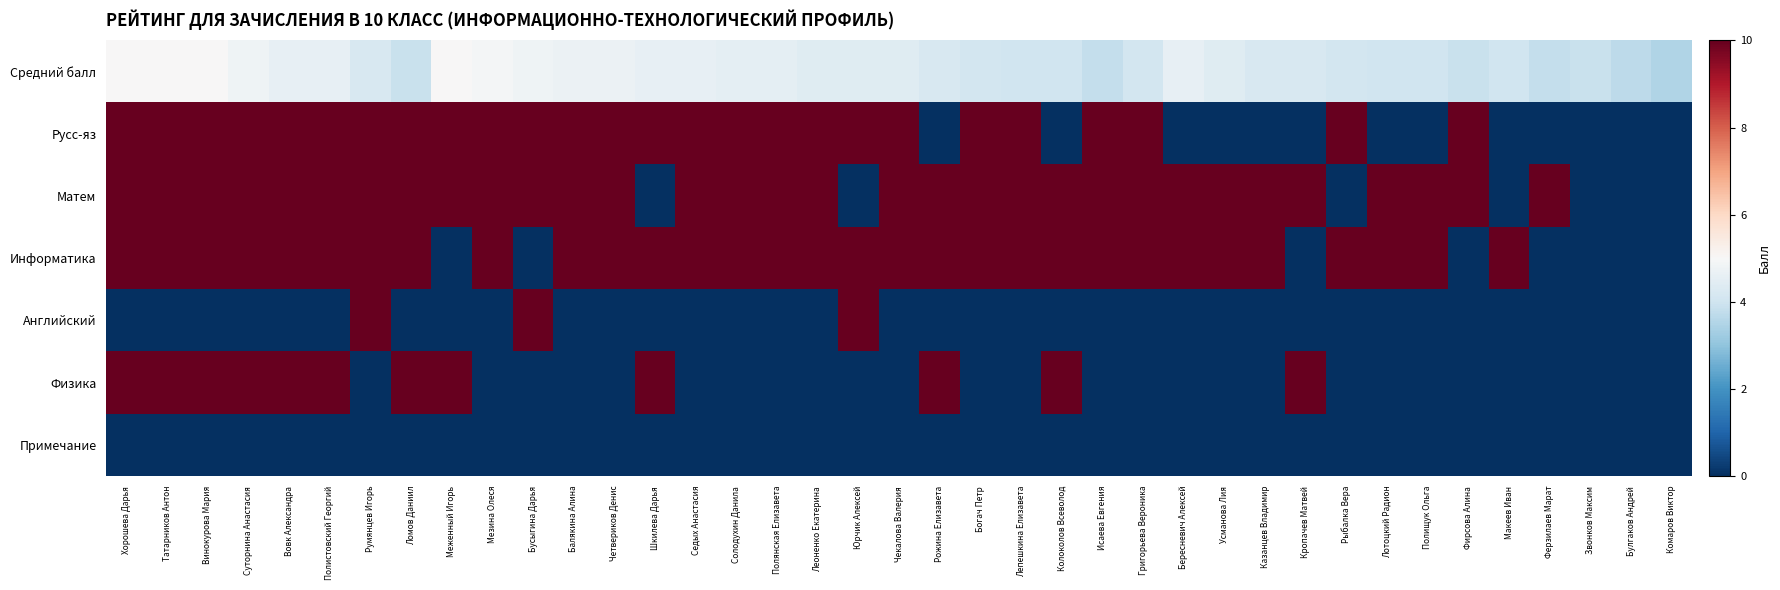

Which series has the largest total across all categories?

Матем